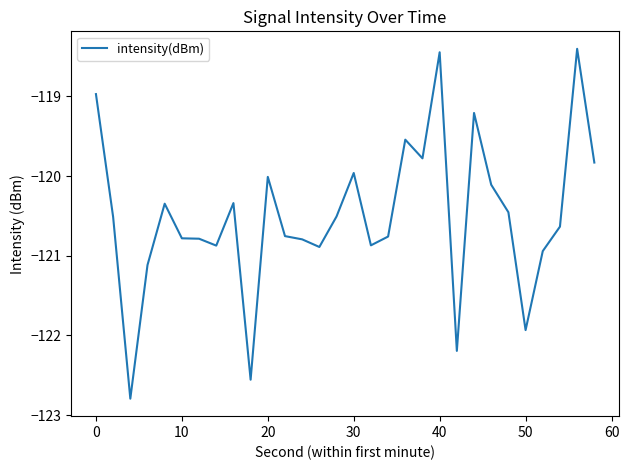

What is the minimum value shown in the chart?

-122.8